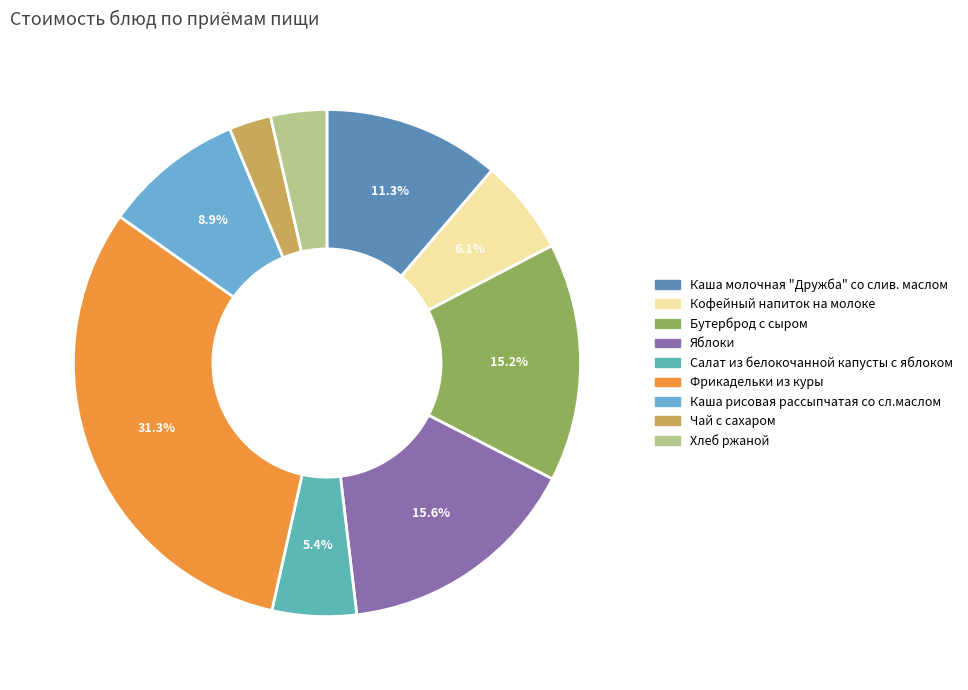

How many slices are in this pie chart?

9